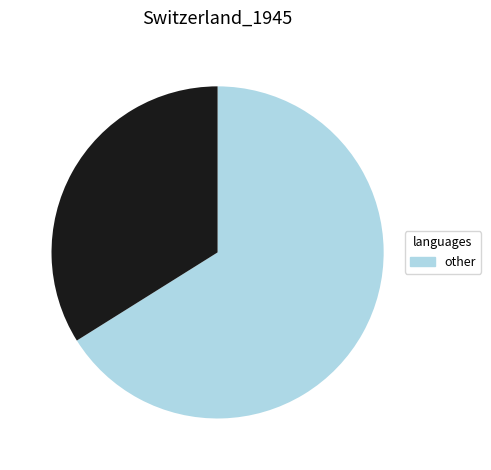

How many segments does this pie chart have?

2